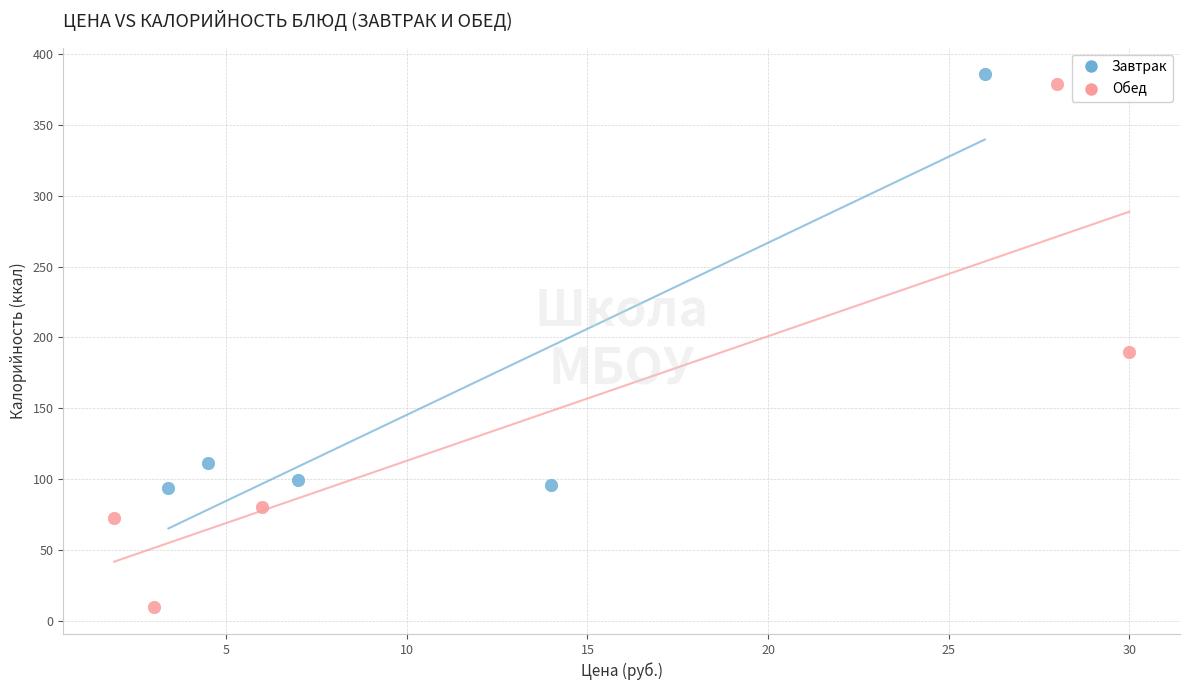

Which series reaches the minimum Y coordinate?

Обед